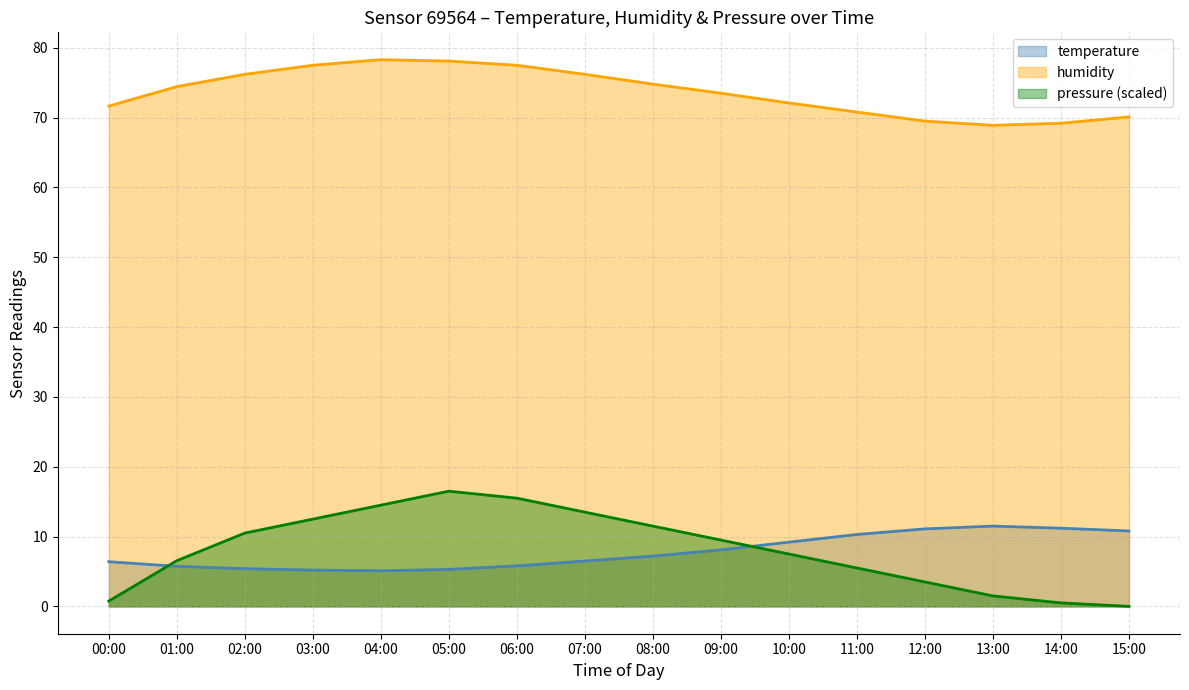

What is the sum of the pressure_norm values at 10:00 and 08:00?

19.0